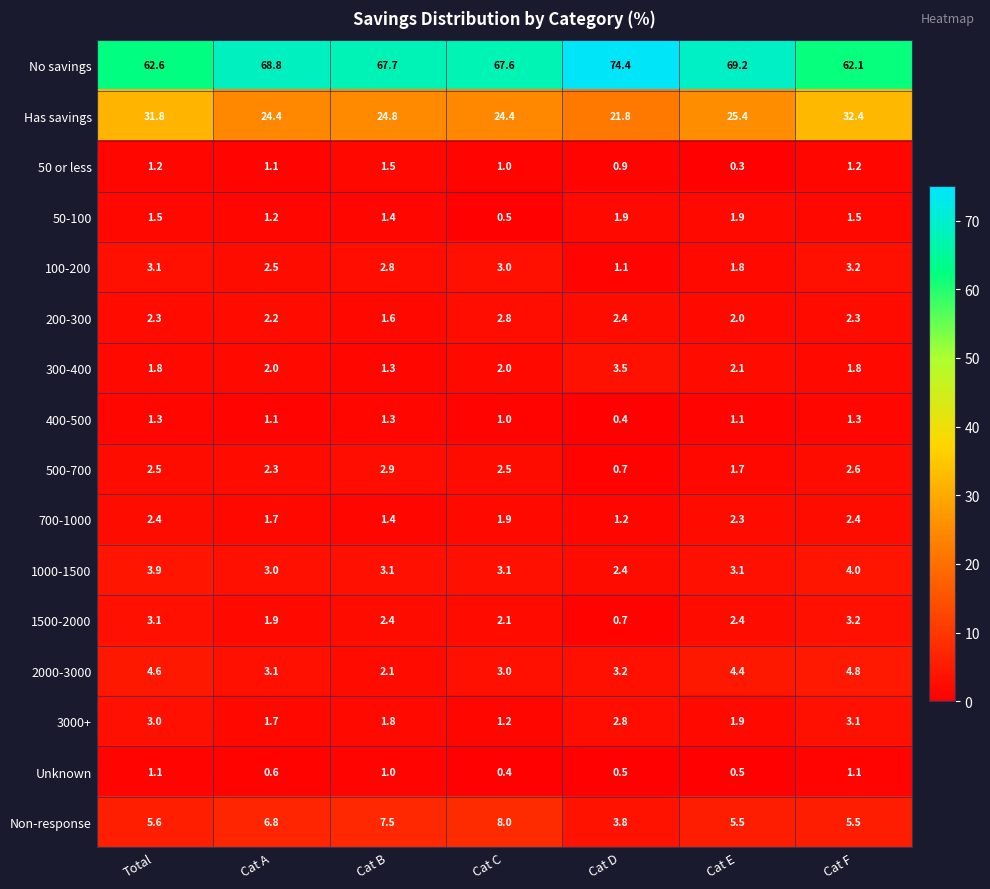

What is the difference between the maximum and minimum values in the 1500-2000 series?

2.5